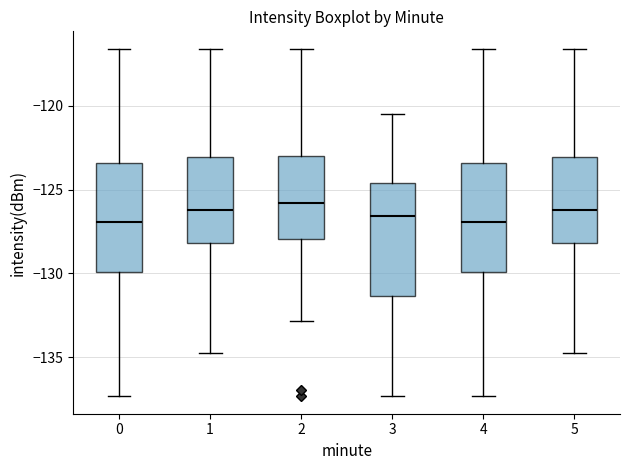

Reading left to right, read every box against the y-axis: the position of its median line, the range the box covers, and the ends of its whiskers. The values are not printed on the chart, so give them approximately, as read against the axis.

0: median -127.0, box -130.0 to -123.5, whiskers -137.5 to -116.5
1: median -126.0, box -128.0 to -123.0, whiskers -134.5 to -116.5
2: median -126.0, box -128.0 to -123.0, whiskers -133.0 to -116.5
3: median -126.5, box -131.5 to -124.5, whiskers -137.5 to -120.5
4: median -127.0, box -130.0 to -123.5, whiskers -137.5 to -116.5
5: median -126.0, box -128.0 to -123.0, whiskers -134.5 to -116.5